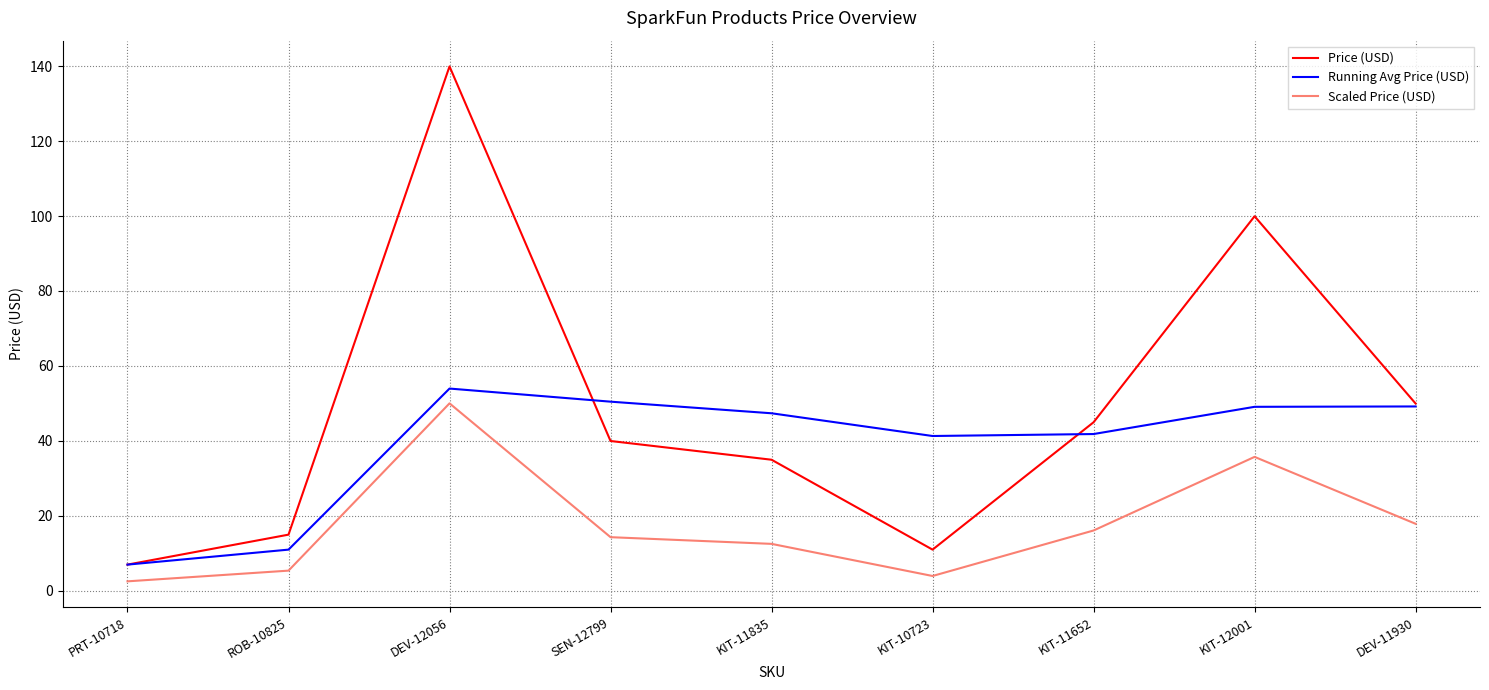

Which series has the largest total across all categories?

Price (USD)